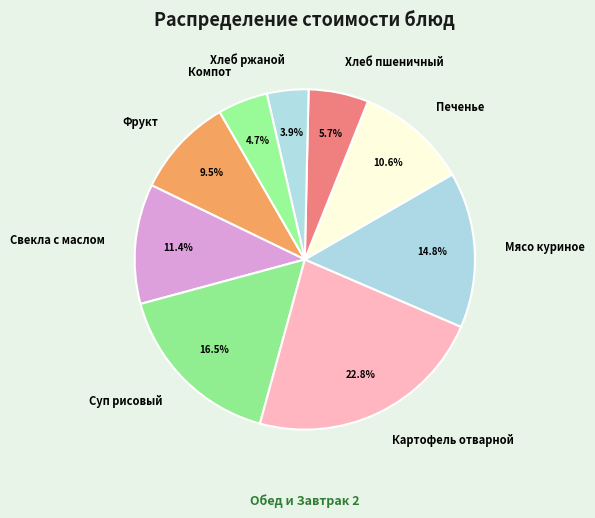

Do Хлеб пшеничный and Картофель отварной together represent more than half of the pie?

No